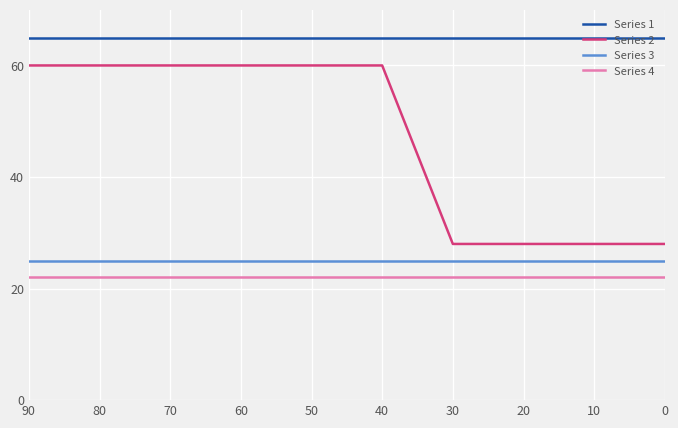

Which series has the largest total across all categories?

Series 1